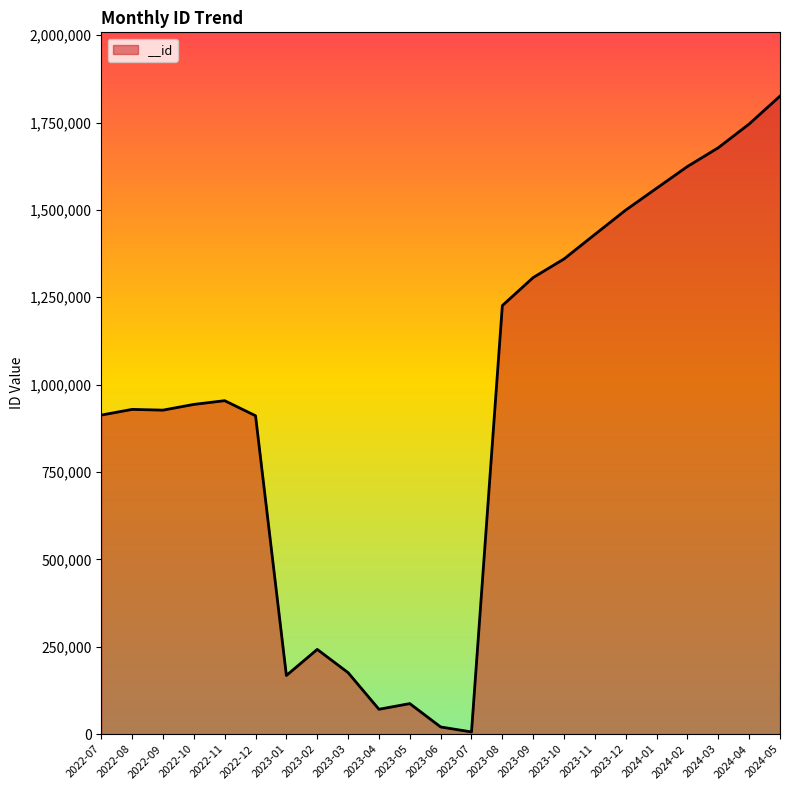

Which category has the highest value across all series?

2024-05